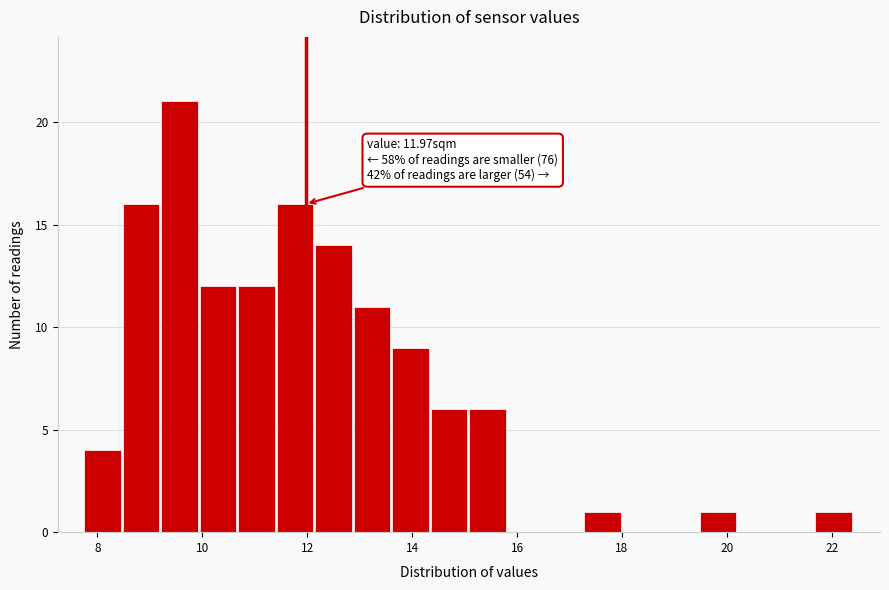

Around what value on the x-axis is the tallest bar? Give the approximate position of its centre, as read against the axis.

9.6